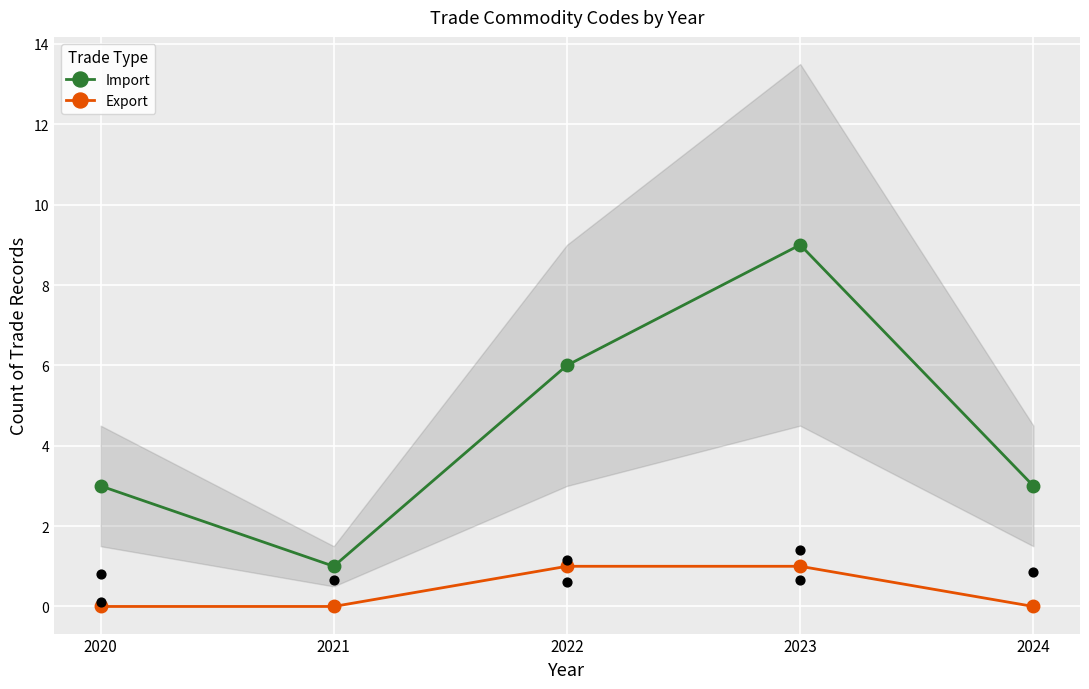

At which category is the sum across all series the highest?

2023